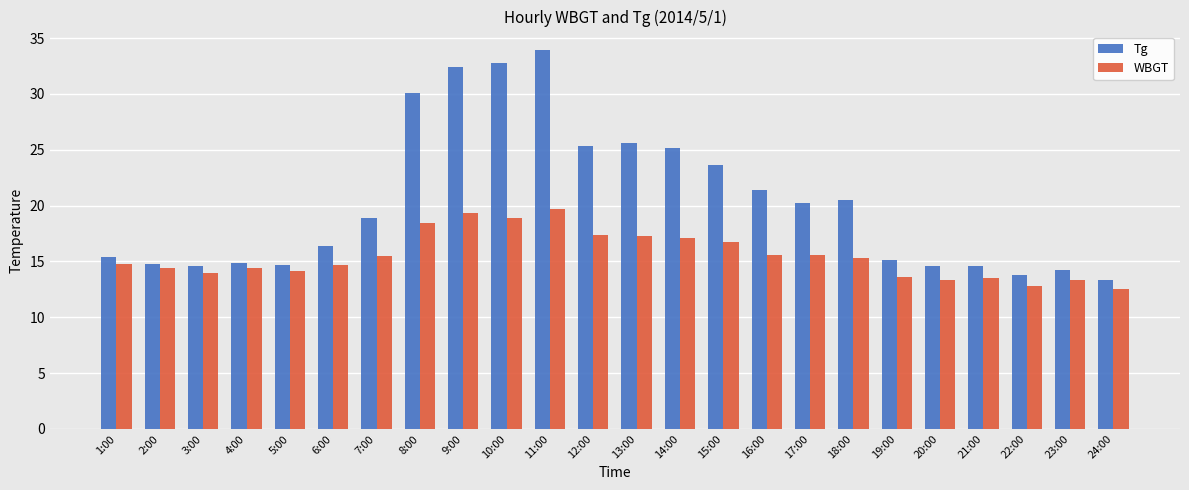

Which category has the highest value across all series?

11:00